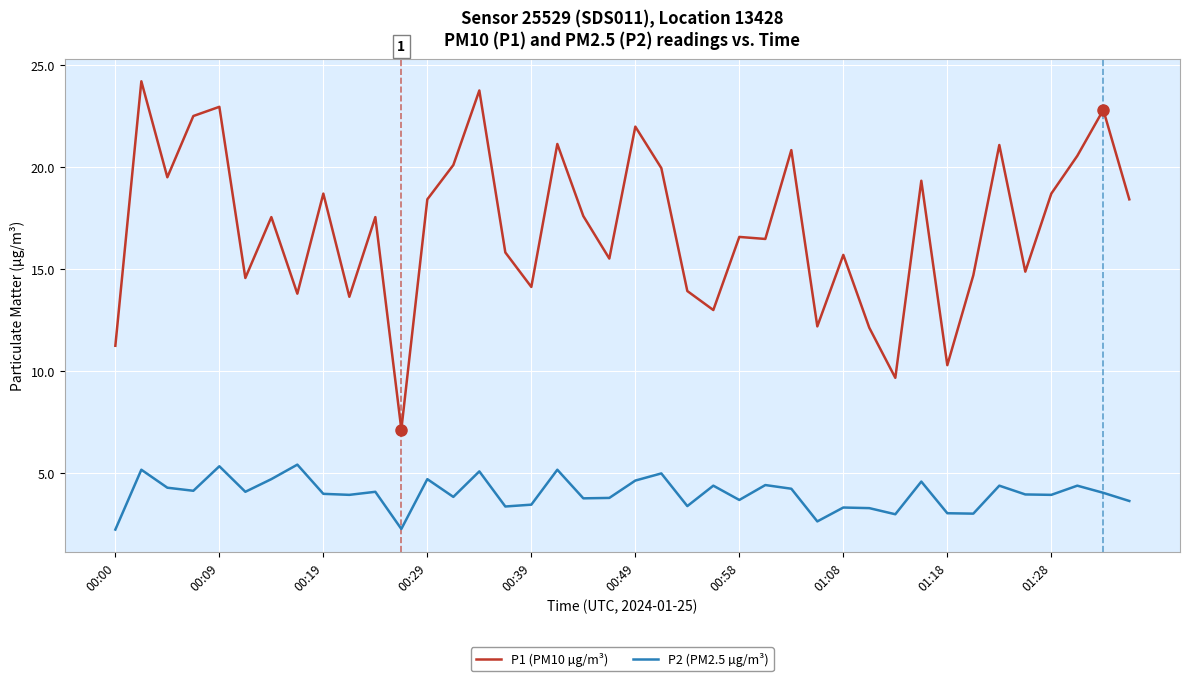

Which series has the largest total across all categories?

P1 (PM10 µg/m³)